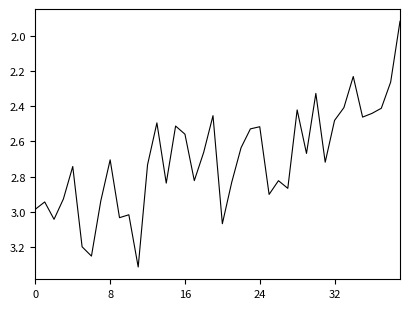

What is the difference between the maximum and minimum values?

1.4